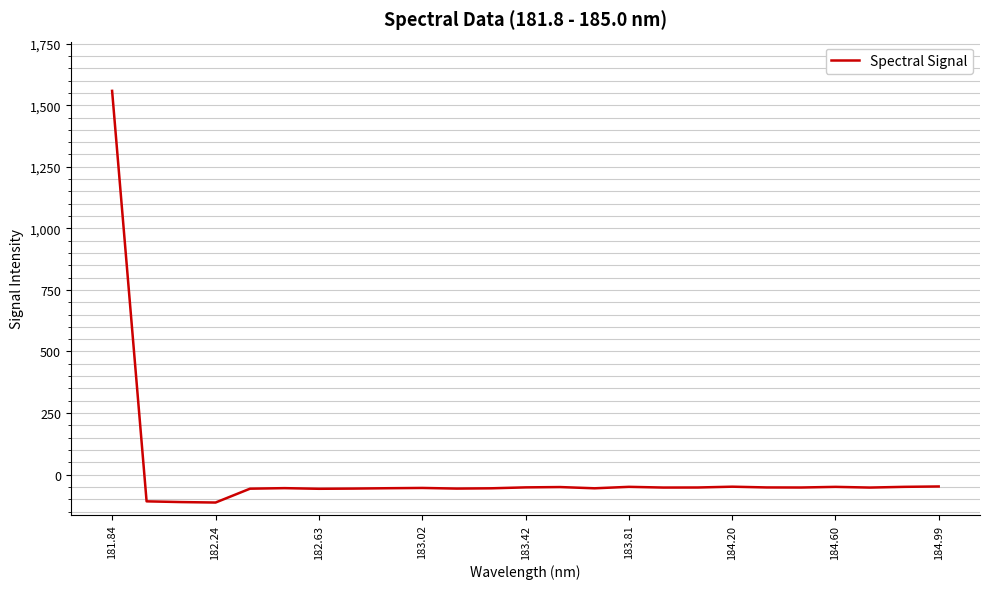

What is the minimum value shown in the chart?

-113.5